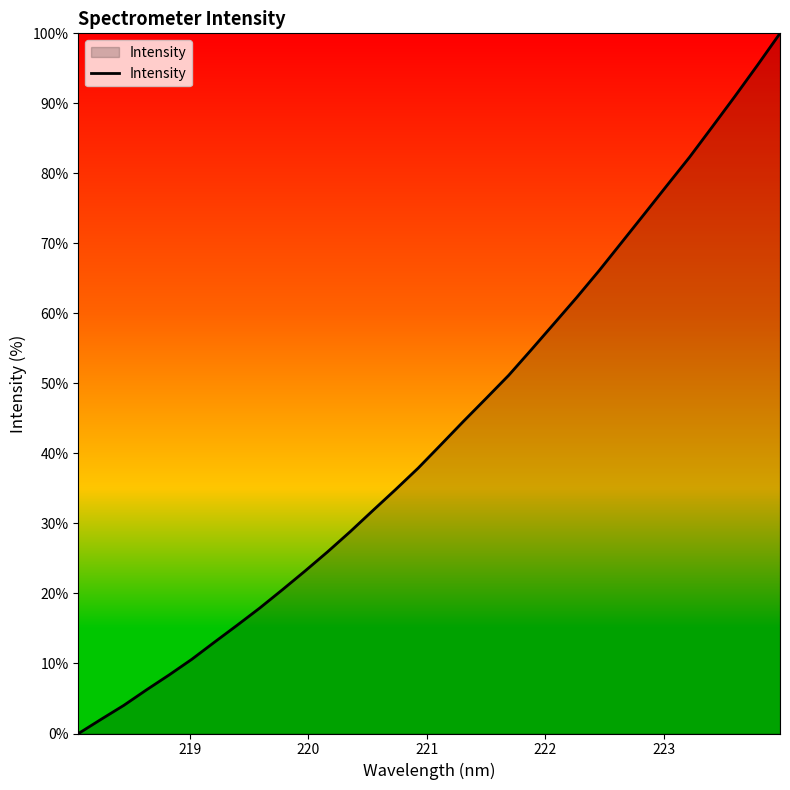

What is the maximum value shown in the chart?

100.0